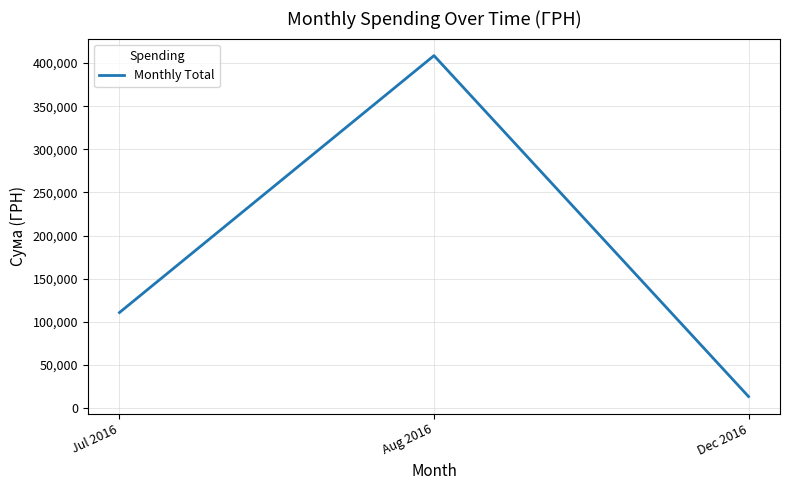

Rank the categories by value from lowest to highest.

Dec 2016, Jul 2016, Aug 2016